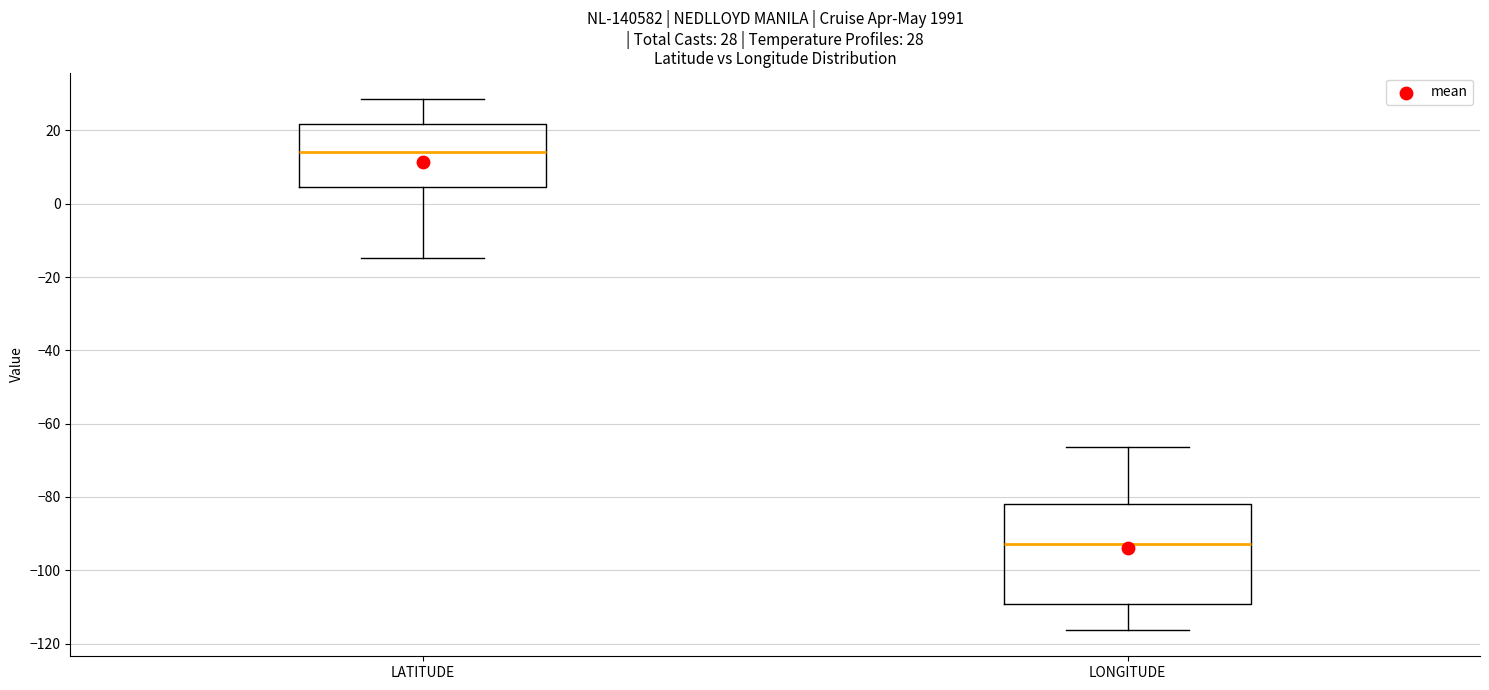

Which box's median line is the highest?

LATITUDE